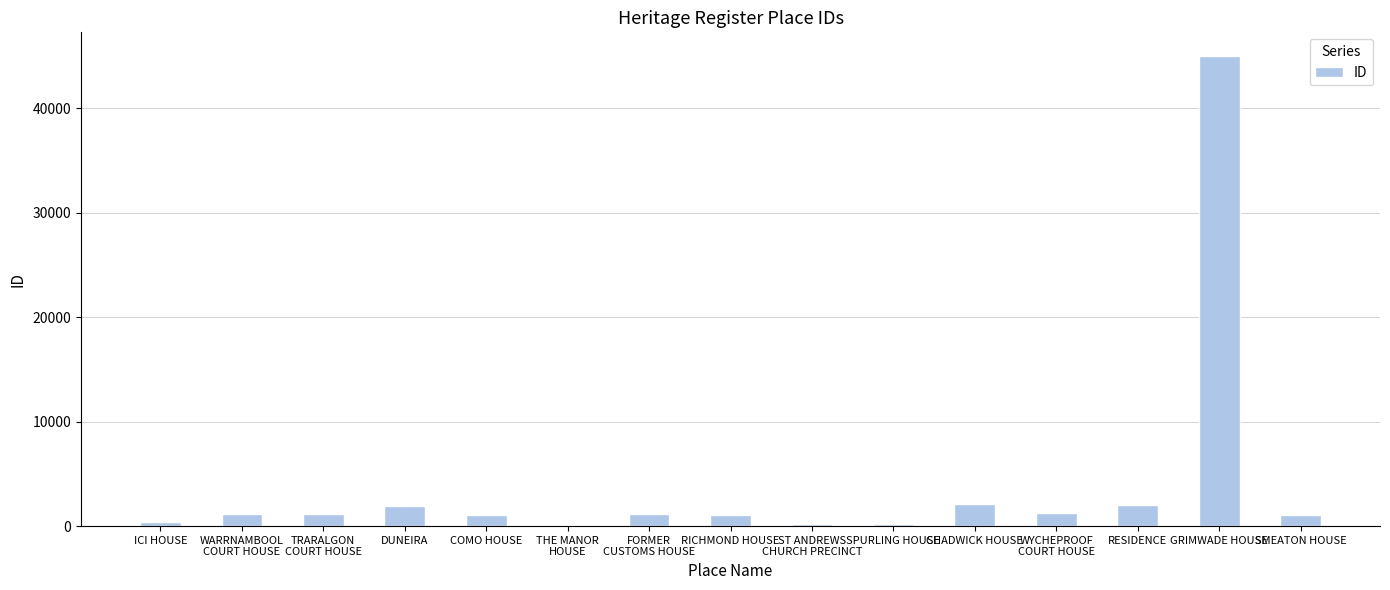

At which category does the chart reach its peak across all series?

GRIMWADE HOUSE